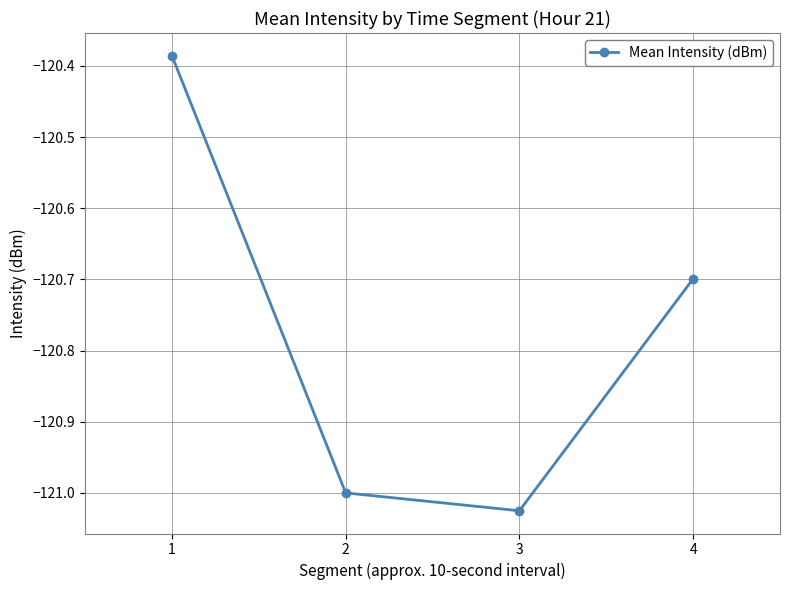

How many lines are shown in the chart?

1